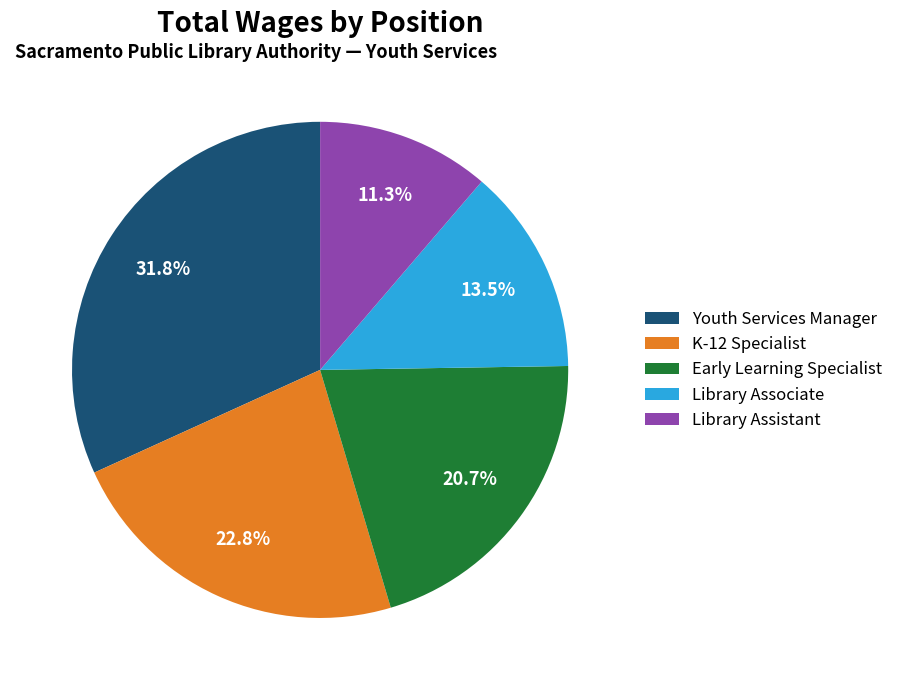

What is the smallest slice in the pie chart?

Library Assistant